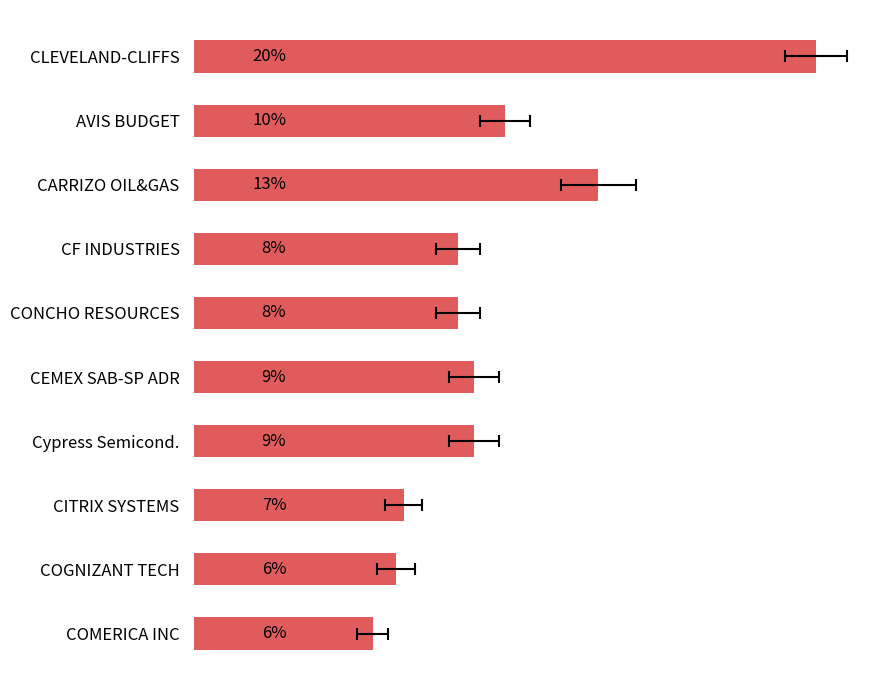

Reading right to left, extract all data points from this chart.

0.1	0.1	0.1	0.1	0.1	0.1	0.1	0.1	0.1	0.2